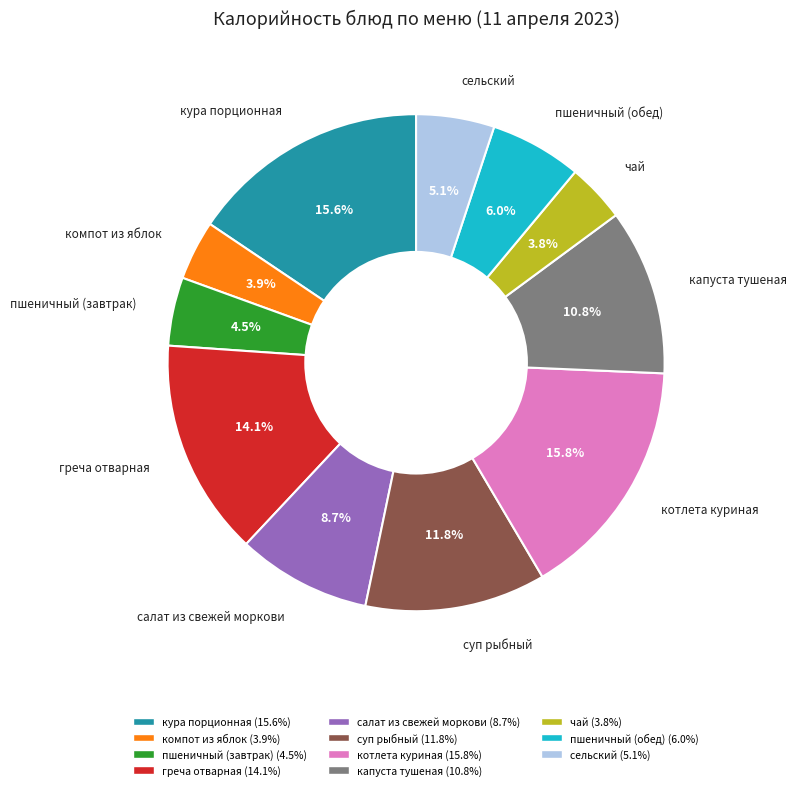

To the nearest percent, what is the difference between the largest and smallest slice percentages?

12%